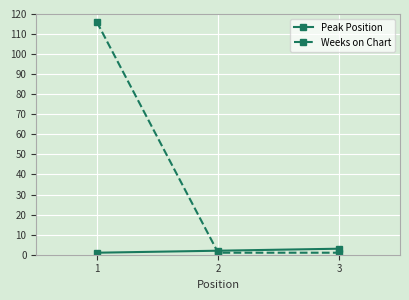

Which series has the largest total across all categories?

Weeks on Chart